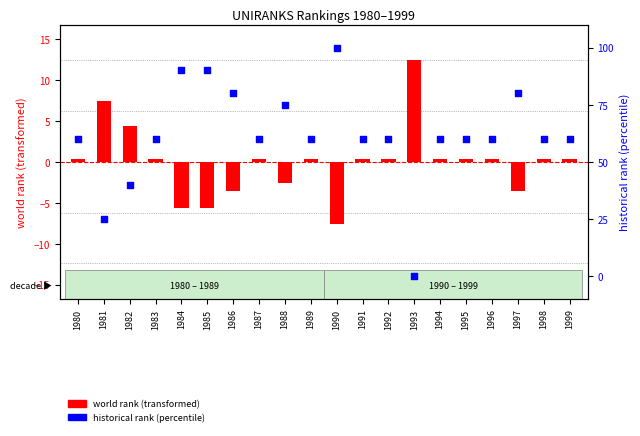

At which category is the sum across all series the highest?

1990